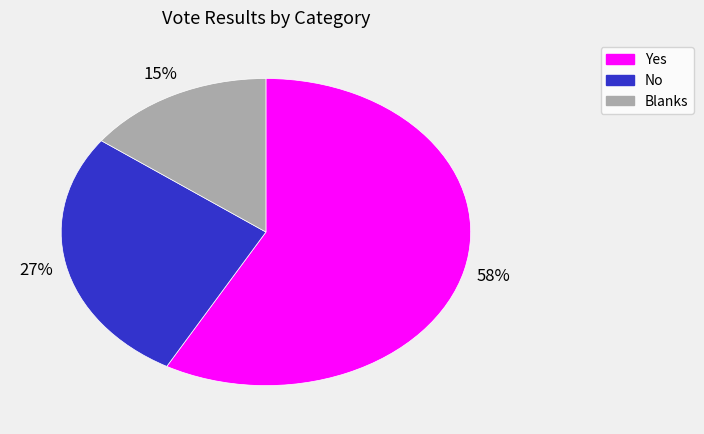

Between Yes and No, which is larger?

Yes